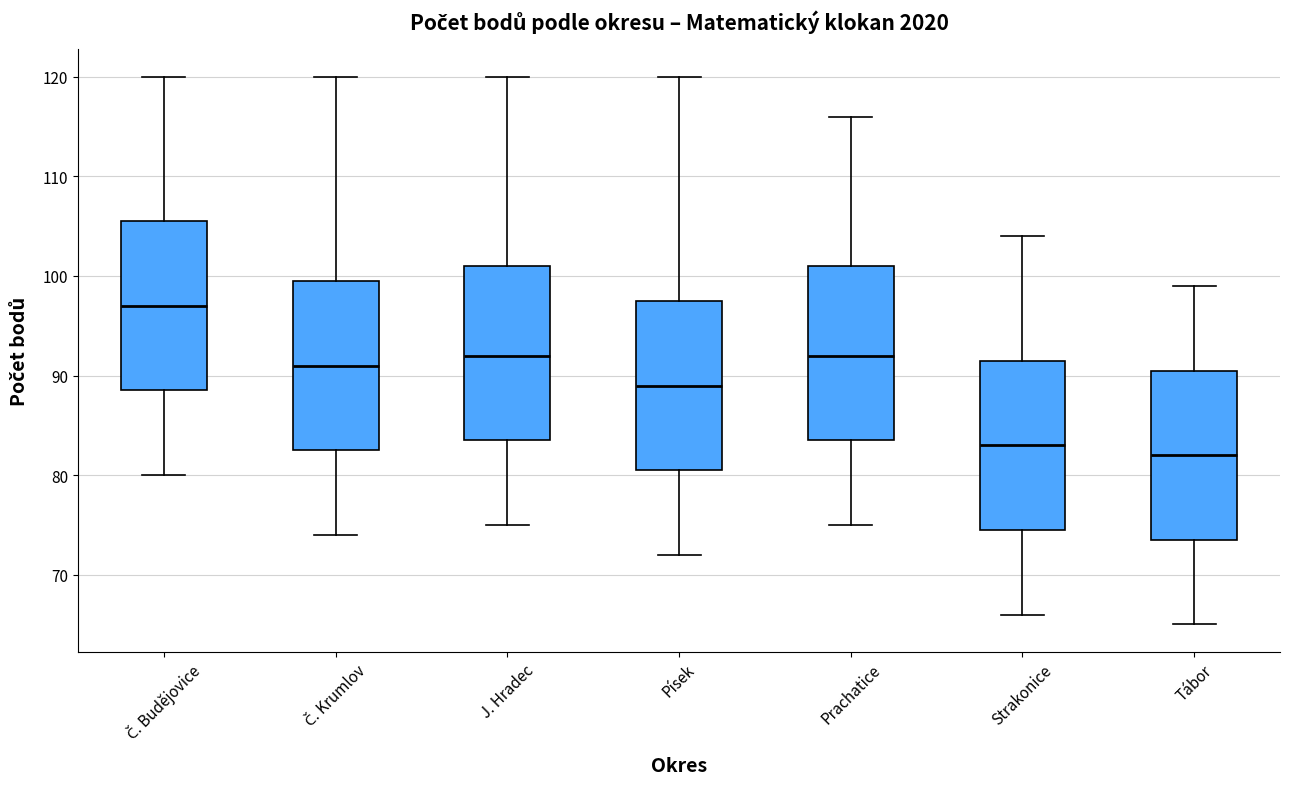

Which box has the highest median line?

Č. Budějovice